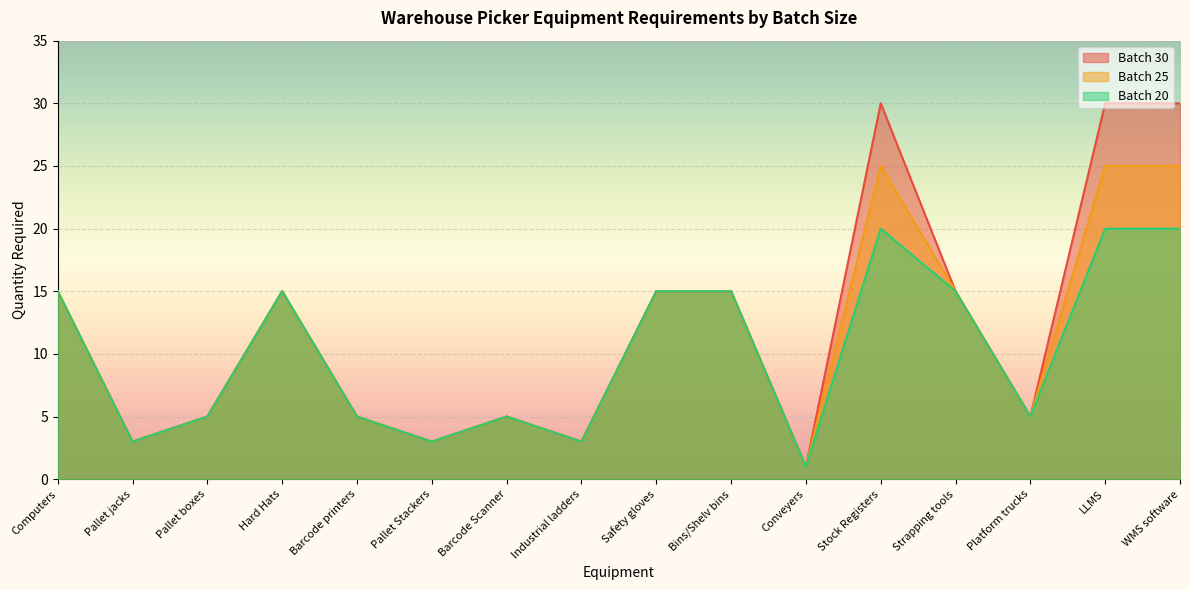

True or false: Batch 20 and Batch 25 cross at least once.

False